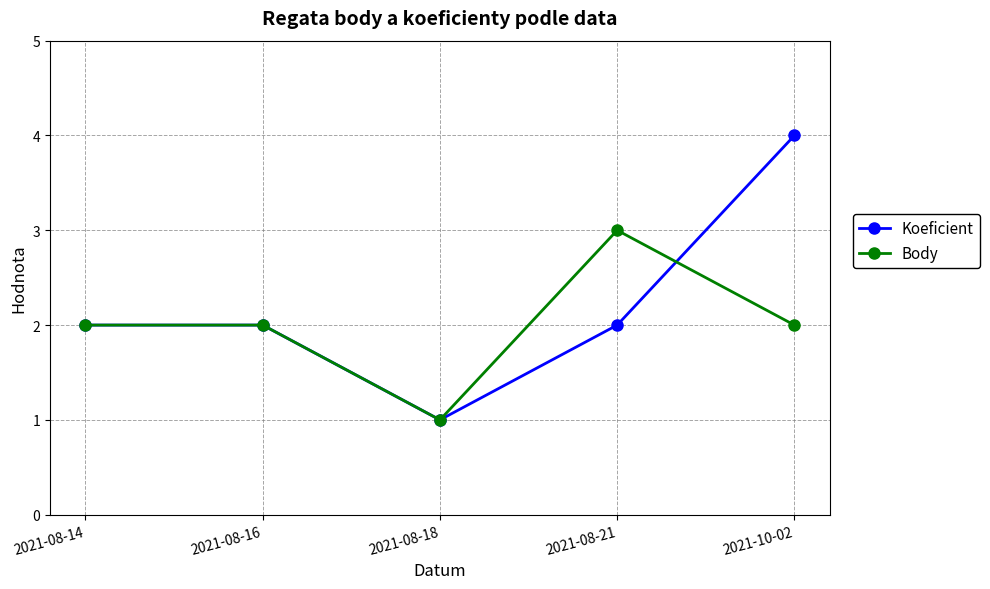

At which label does Body reach its minimum?

2021-08-18